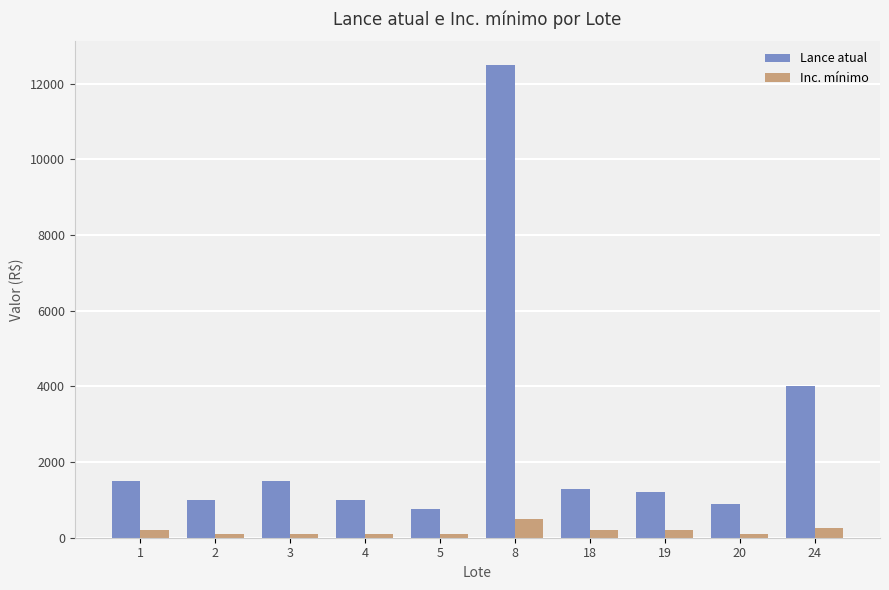

What is the sum of the Lance atual values at 19 and 4?

2200